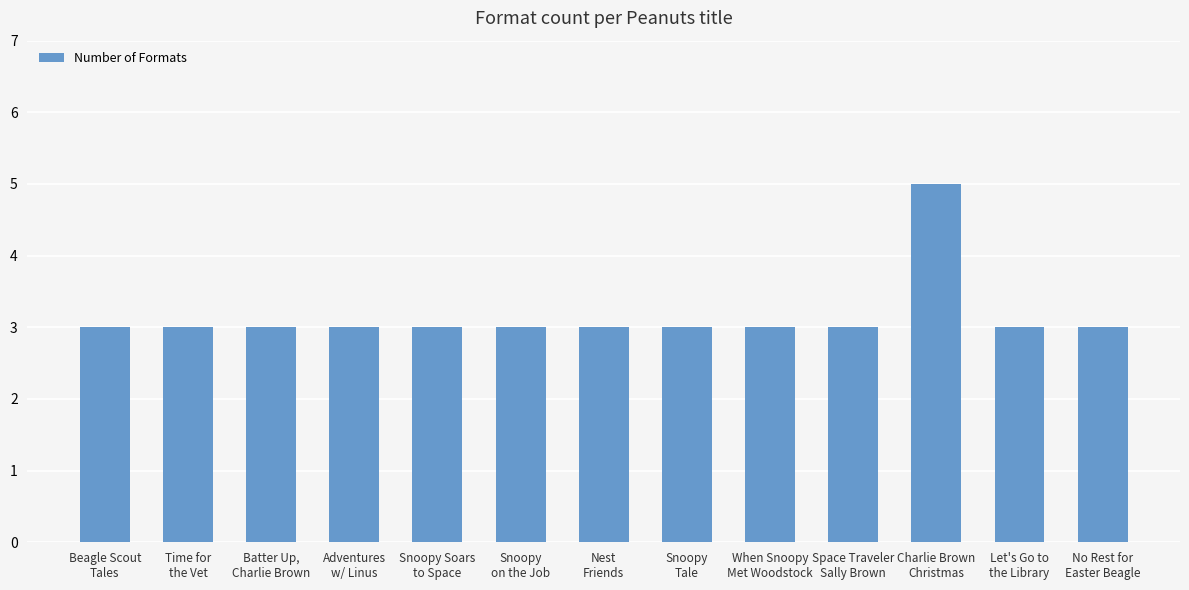

What is the greatest value displayed?

5